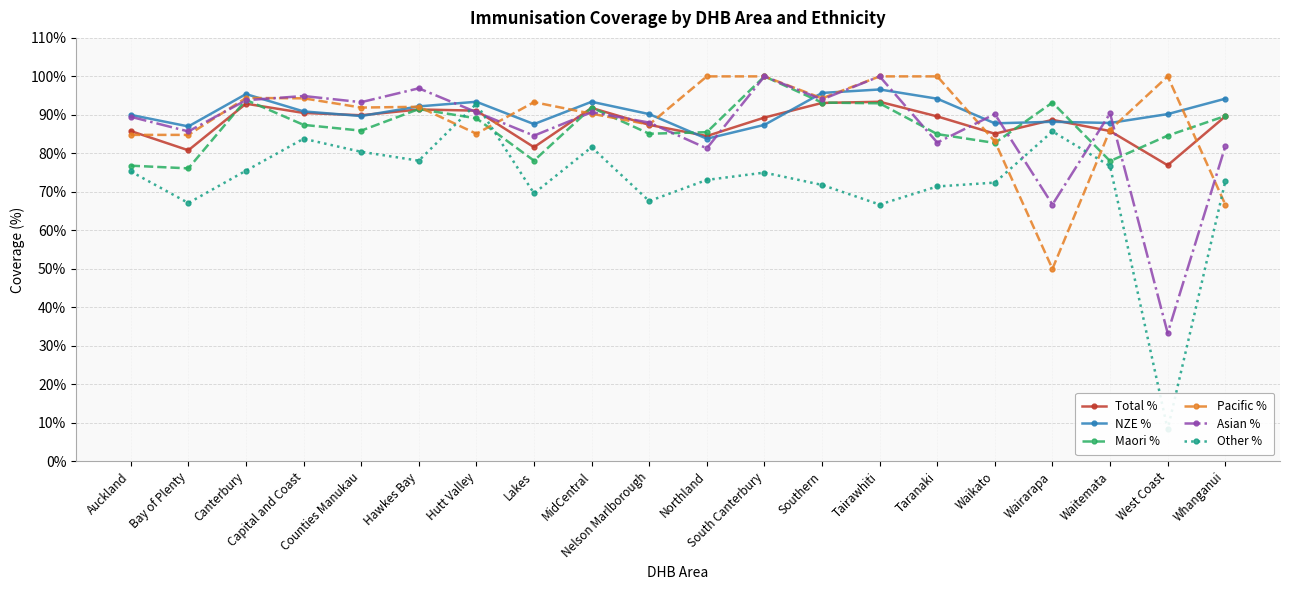

True or false: Pacific % and NZE % cross at least once.

True